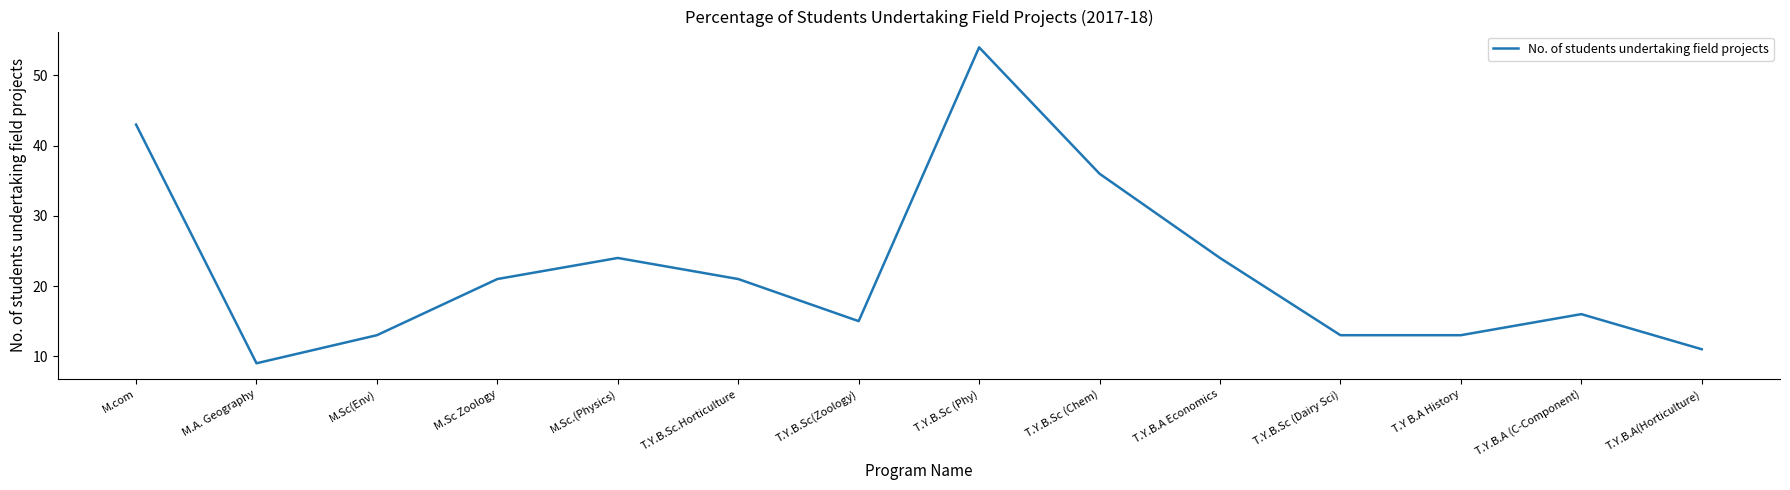

True or false: the data shows 54 at T.Y.B.Sc (Phy).

True